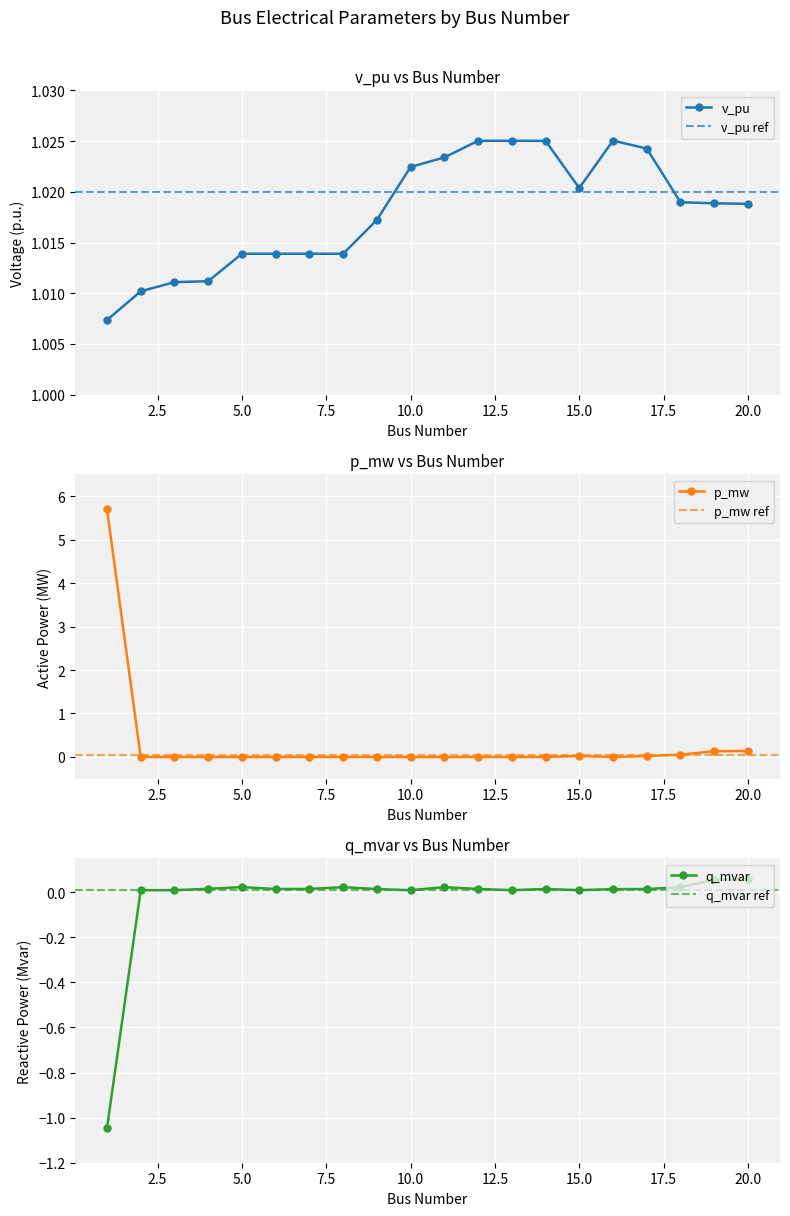

True or false: p_mw has a value of 0.0 at 19.

False